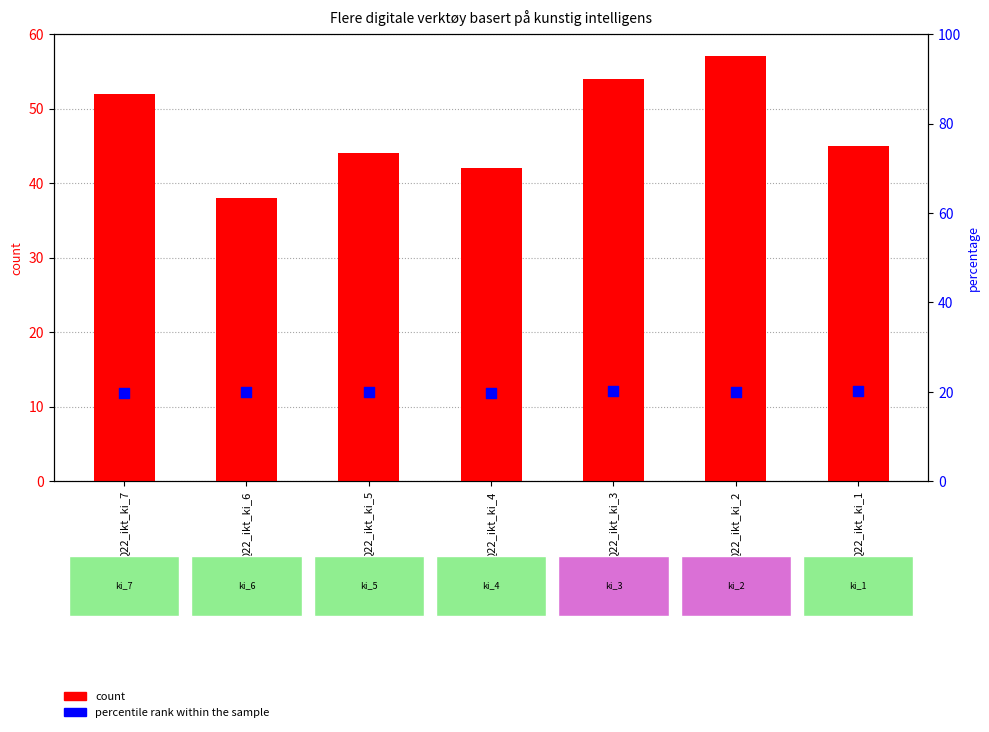

Is the value of percentile rank within the sample at Q22_ikt_ki_5 greater than the value of count at Q22_ikt_ki_7?

No